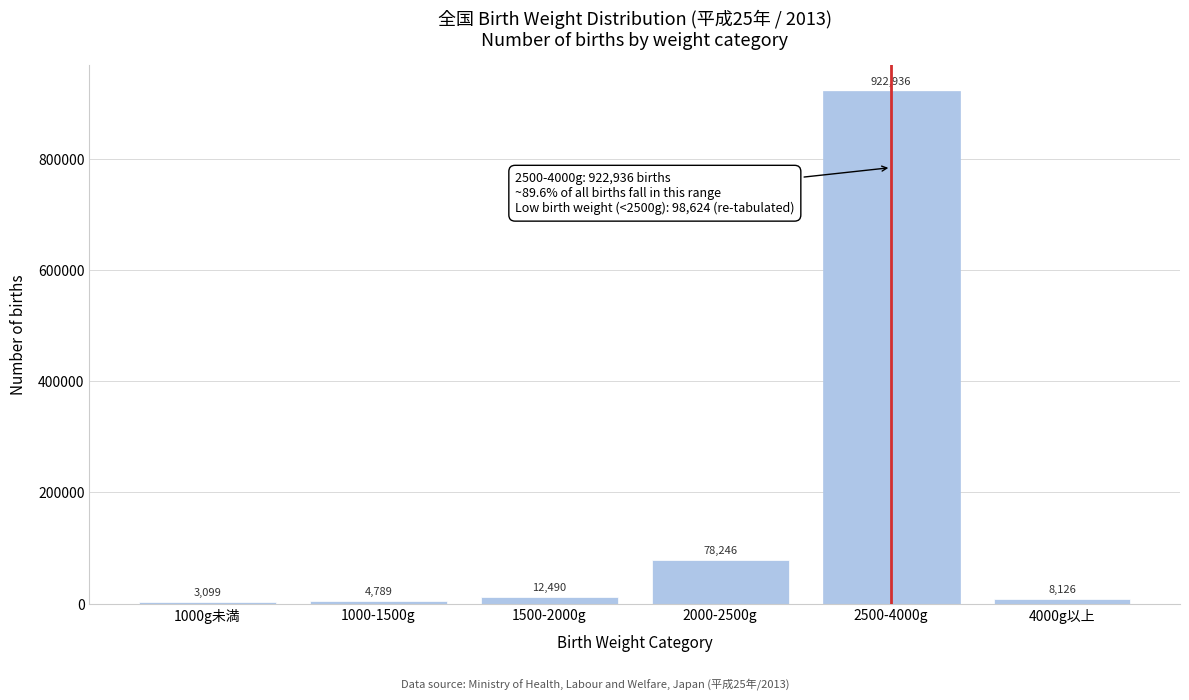

Reading right to left, what are all the values shown in this chart?

4000g以上=8126	2500-4000g=922936	2000-2500g=78246	1500-2000g=12490	1000-1500g=4789	1000g未満=3099